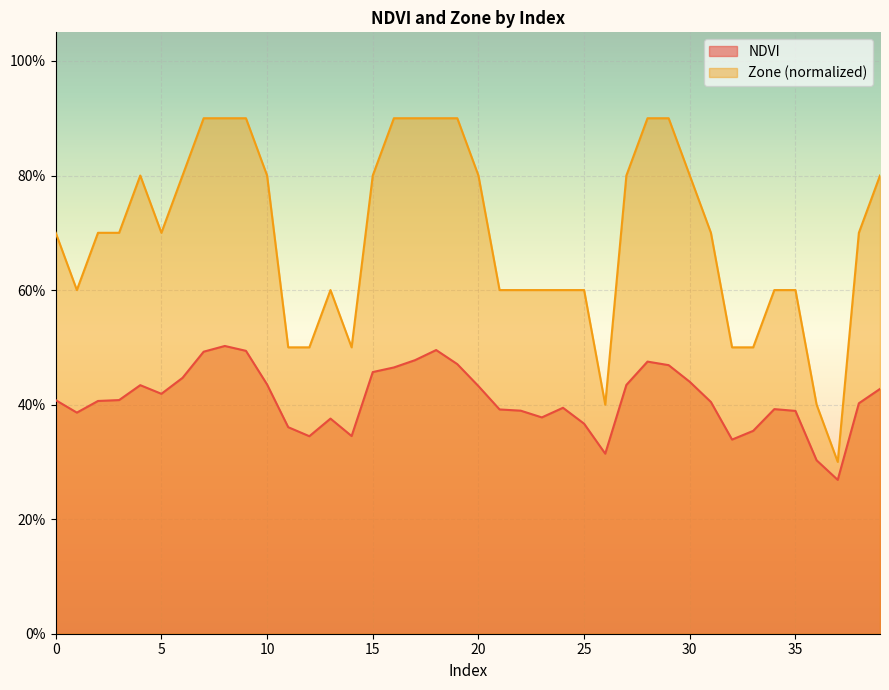

Is the value of NDVI at 39 greater than the value of Zone at 38?

No